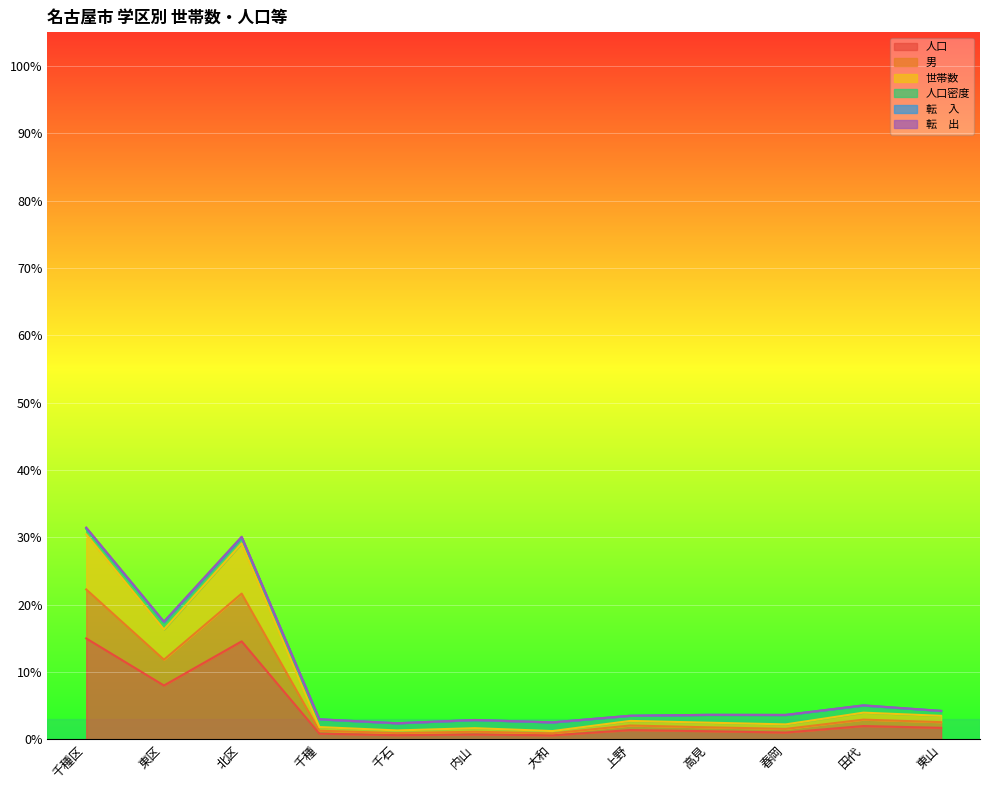

What is the value of the 転　入 point at the 8th from the left?

5823.1